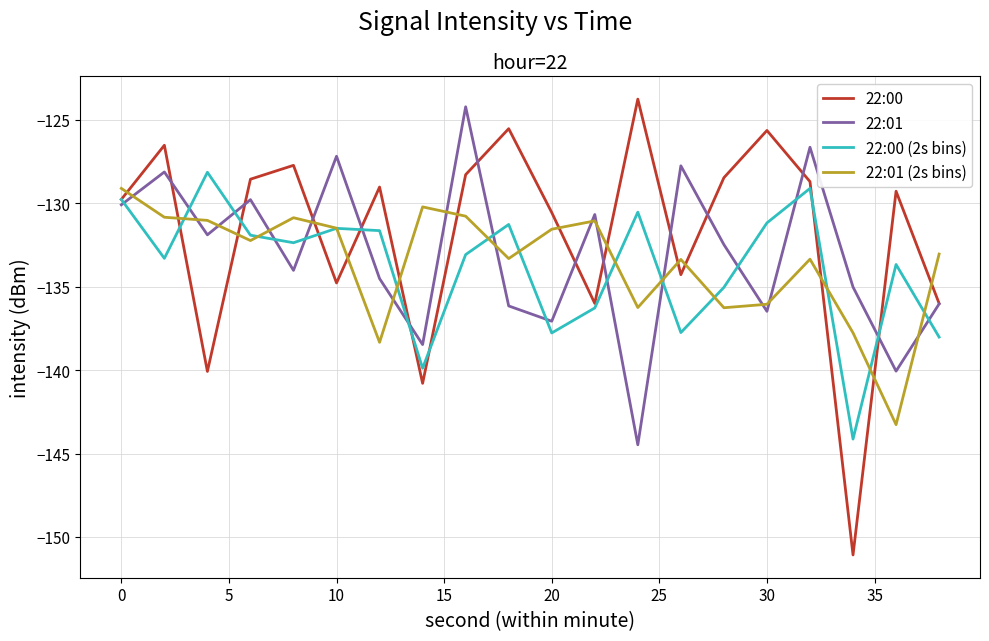

After their last crossing, which series has the higher values: 22:01 (2s bins) or 22:01?

22:01 (2s bins)